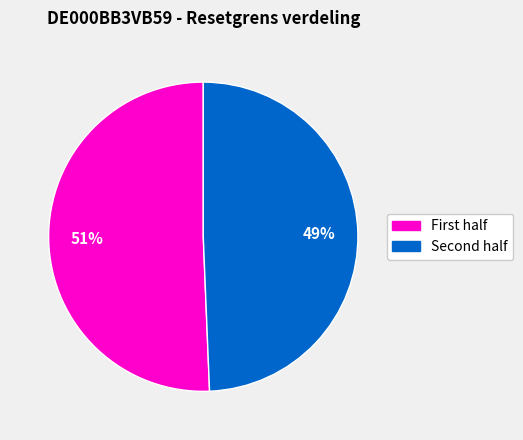

To the nearest percent, what is the average slice percentage?

50%